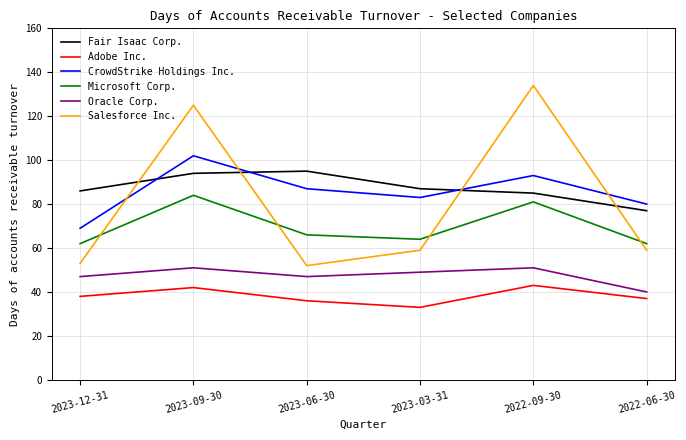

What are all the series names shown in the legend?

Fair Isaac Corp., Adobe Inc., CrowdStrike Holdings Inc., Microsoft Corp., Oracle Corp., Salesforce Inc.